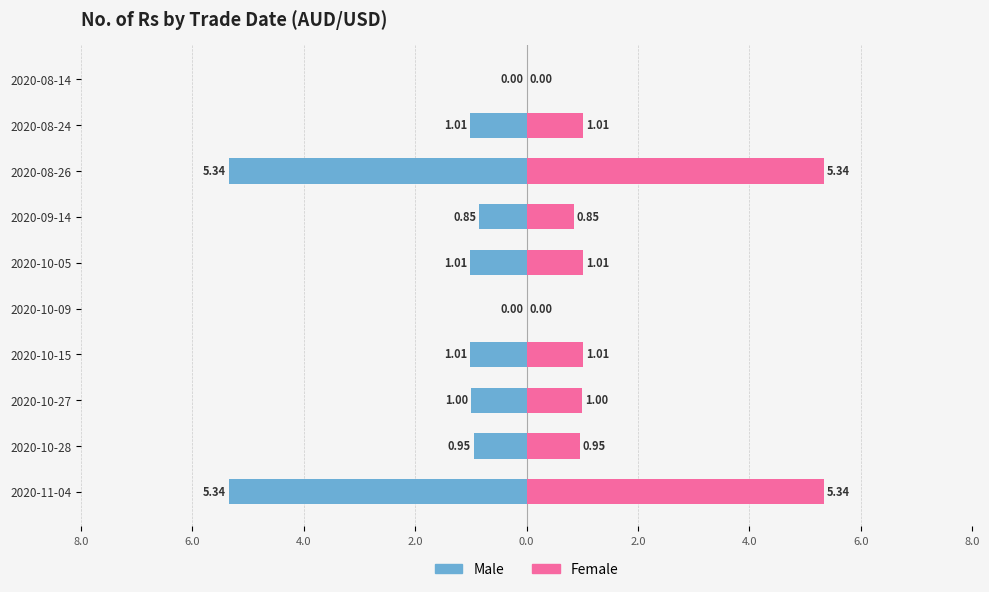

The Female series shows 1.0 at 2020-10-05. True or false?

True